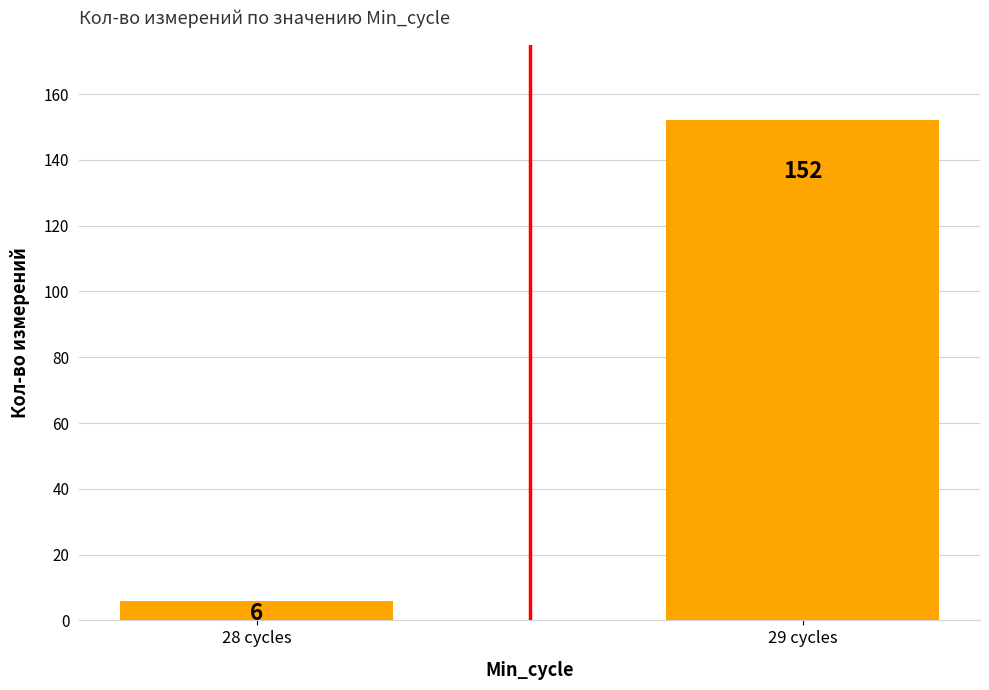

How many values are between 6 and 152?

2